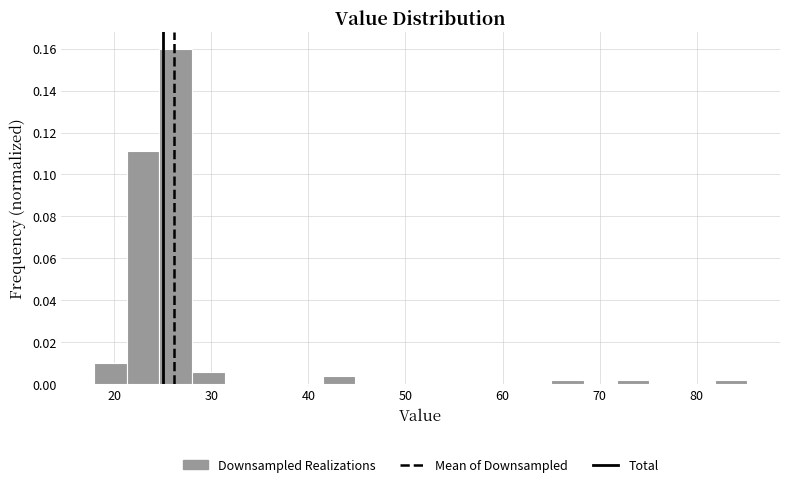

Read against the x-axis, roughly where is the centre of the tallest bar?

26